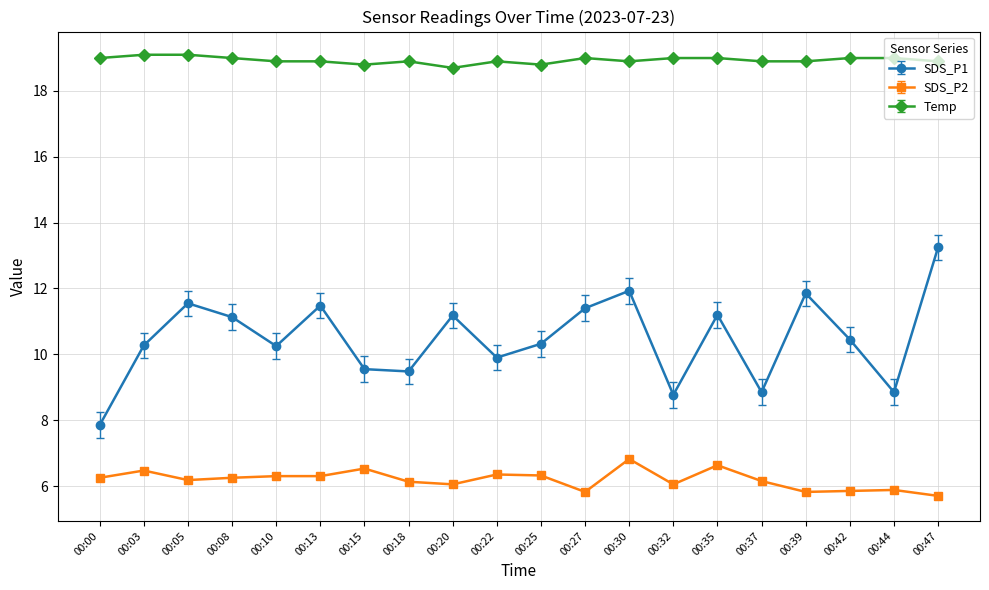

List the series in order of their peak value, highest first.

Temp, SDS_P1, SDS_P2